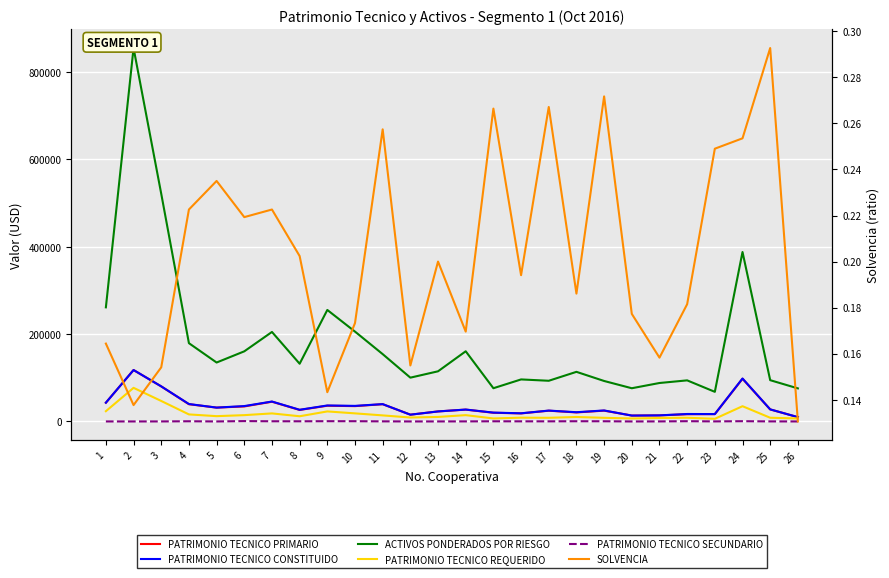

The PATRIMONIO TECNICO REQUERIDO series shows 4926.4 at 18. True or false?

False